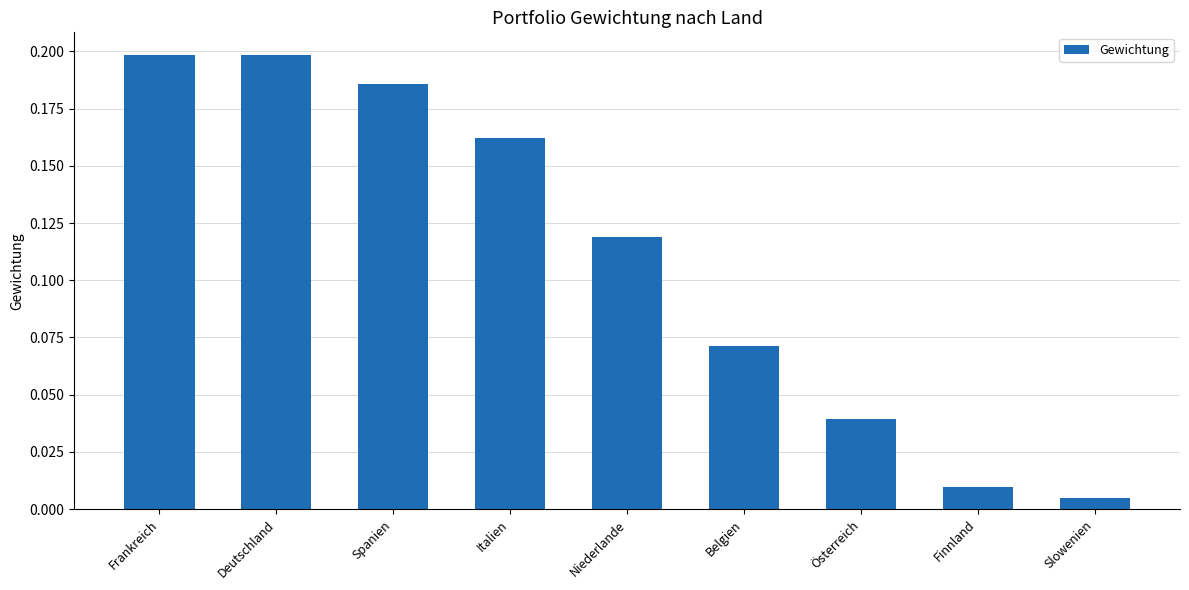

What position from the left is Italien?

4